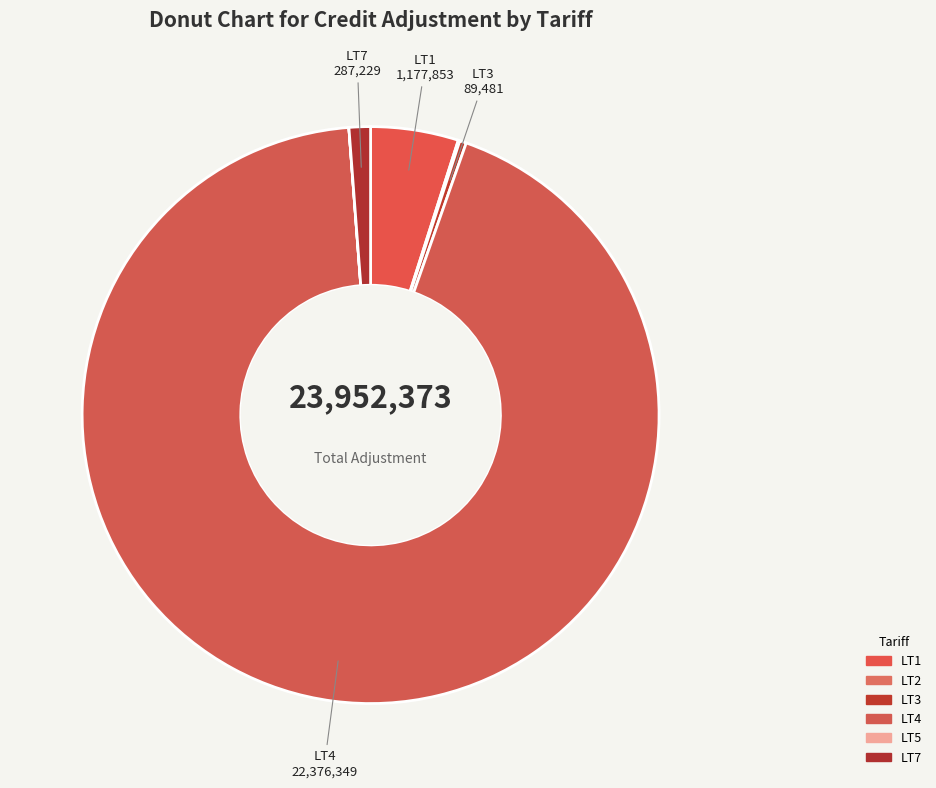

How many segments does this pie chart have?

6